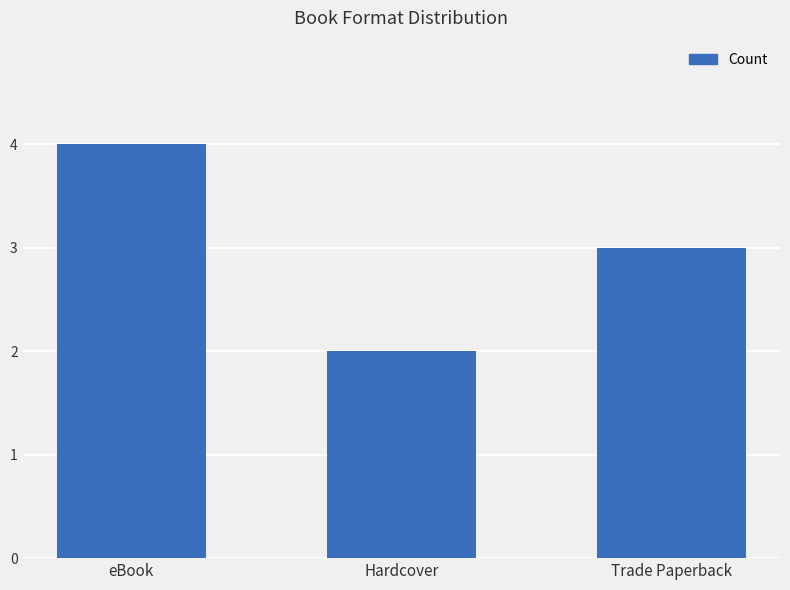

How many data points does each series have?

3